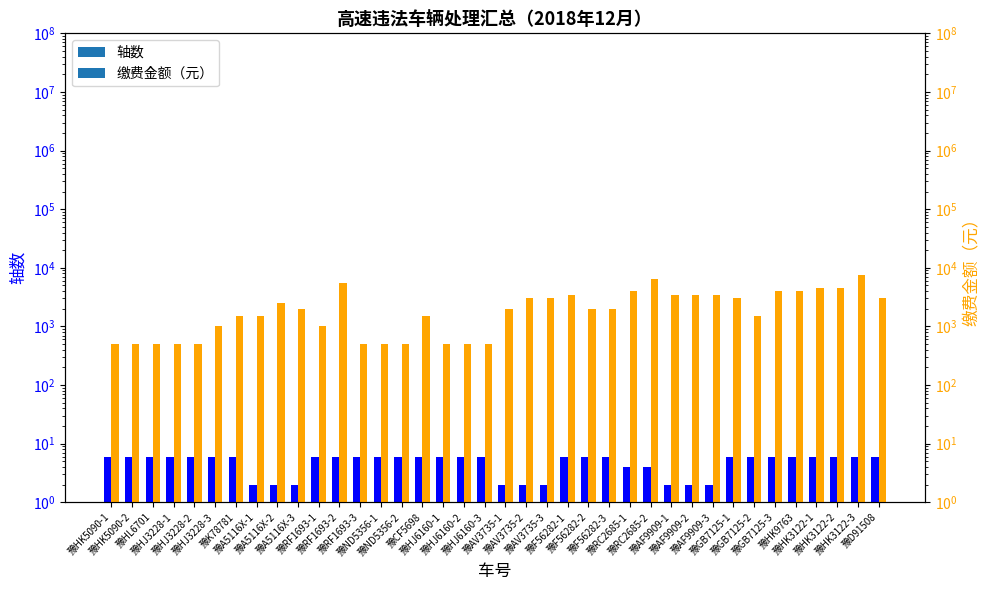

Which category has the highest value across all series?

豫HK3122-3